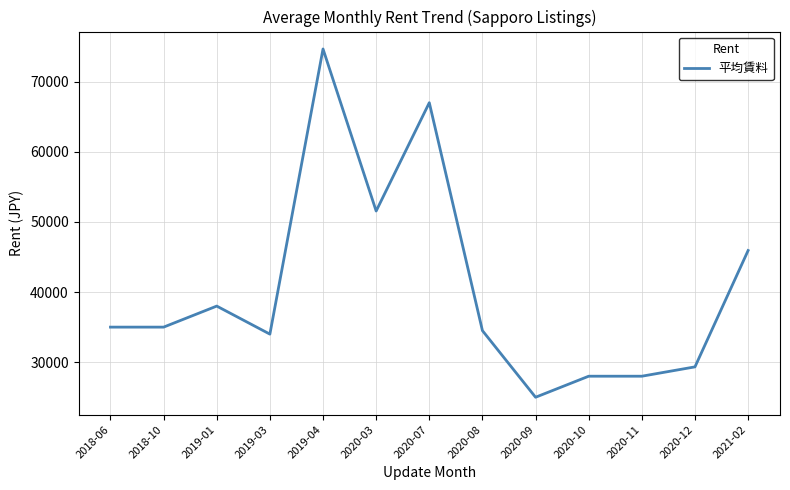

Which has a higher value, 2021-02 or 2020-10?

2021-02